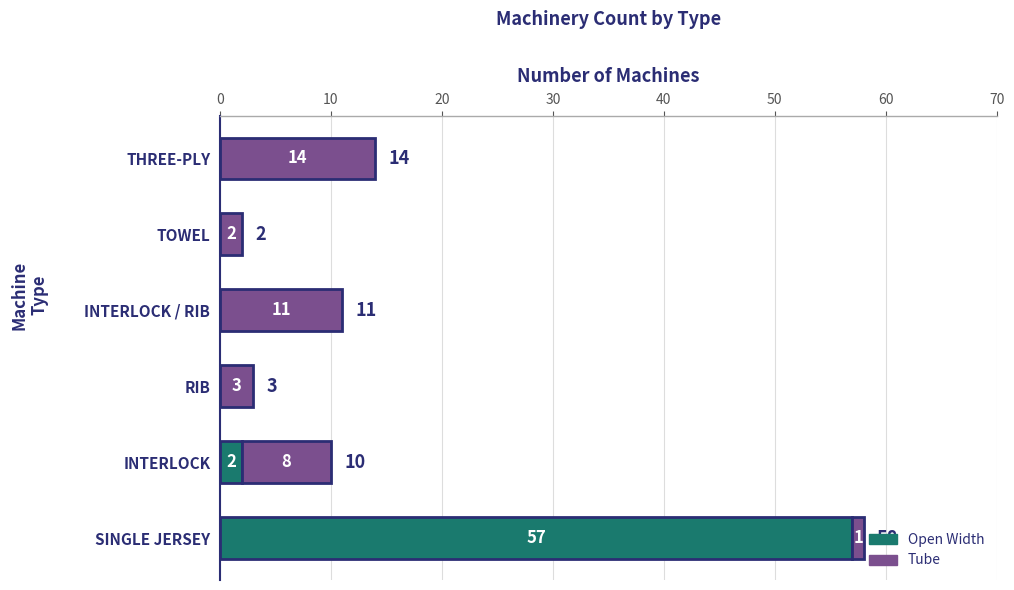

What is the maximum value for Open Width?

57